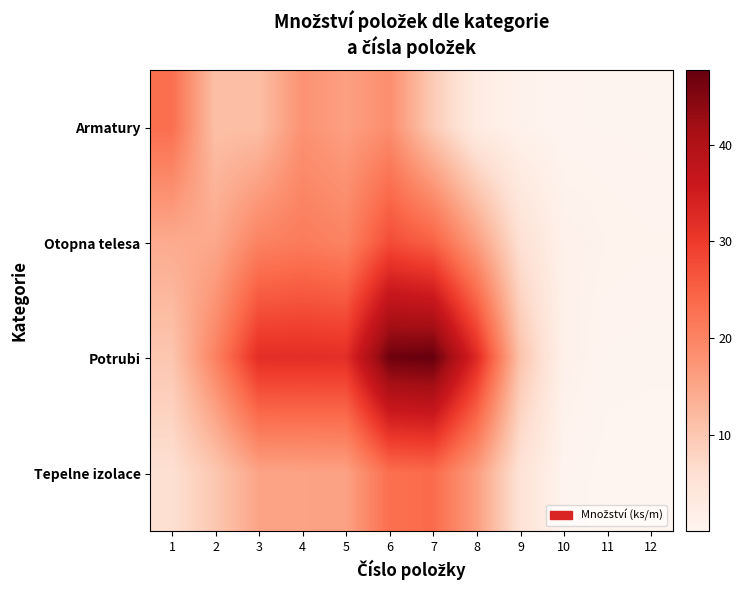

Between 1 and 3, which series saw the biggest shift?

Potrubi